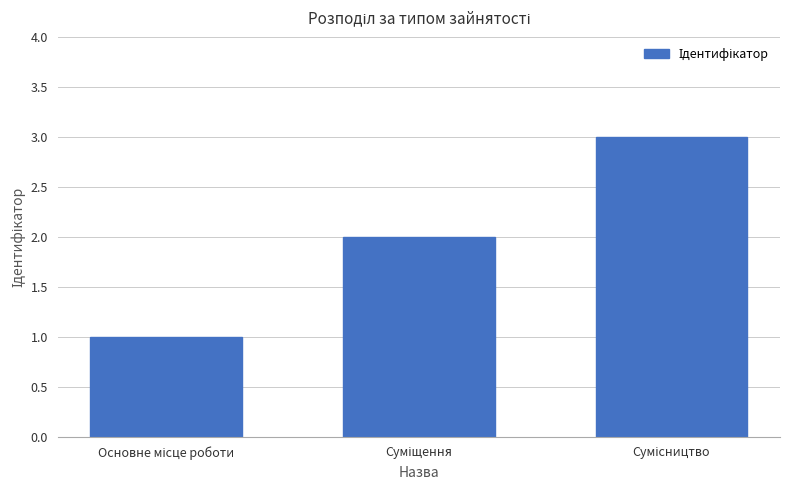

What is the average value?

2